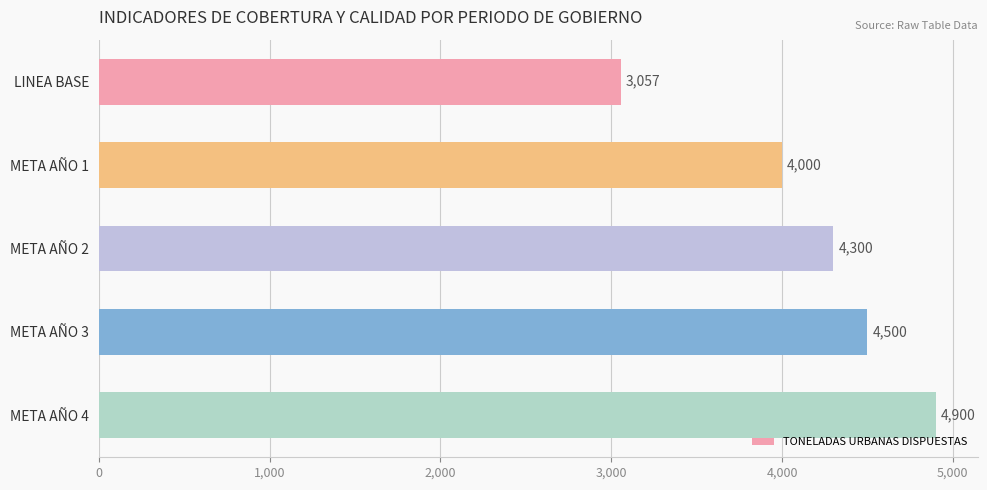

Reading top to bottom, extract all data points from this chart.

3057	4000	4300	4500	4900